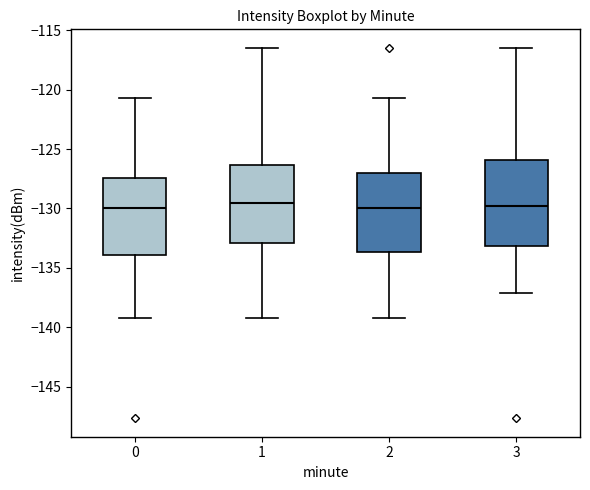

Reading left to right, transcribe this box plot: for each box, give where its median line is, the range the box spans, and where its two whiskers end, as read against the y-axis. The values are not printed on the chart, so give them approximately, as read against the axis.

0: median -130.0, box -134.0 to -127.5, whiskers -139.0 to -120.5
1: median -129.5, box -133.0 to -126.5, whiskers -139.0 to -116.5
2: median -130.0, box -133.5 to -127.0, whiskers -139.0 to -120.5
3: median -130.0, box -133.0 to -126.0, whiskers -137.0 to -116.5